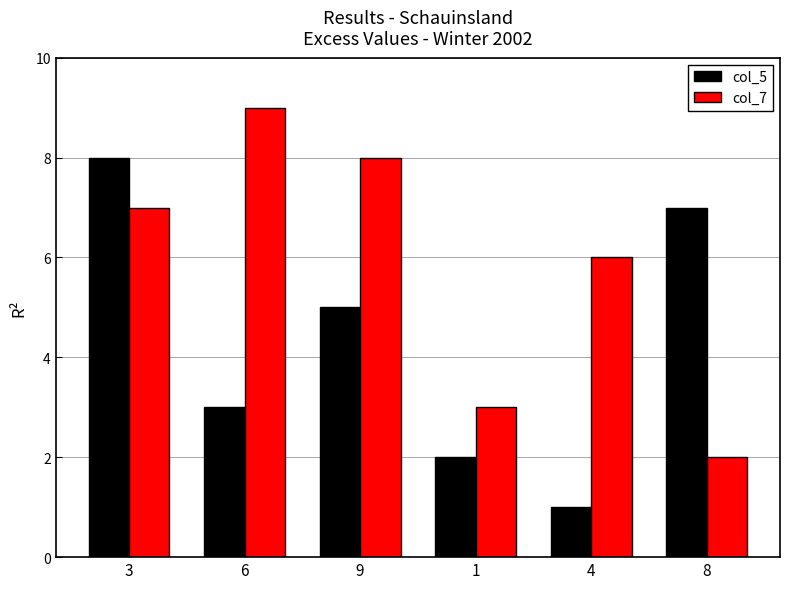

Count the number of data series in this chart.

2